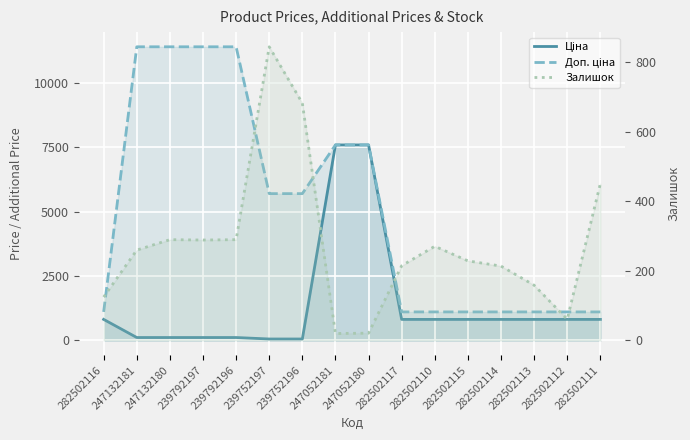

True or false: Залишок and Доп. ціна cross at least once.

False